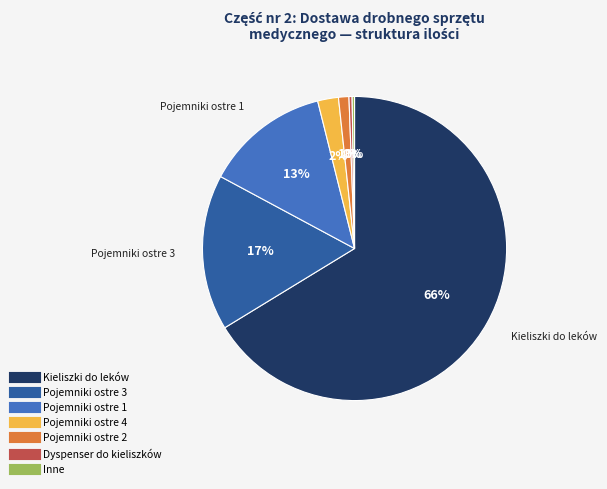

To the nearest percent, what is the average slice percentage?

14%